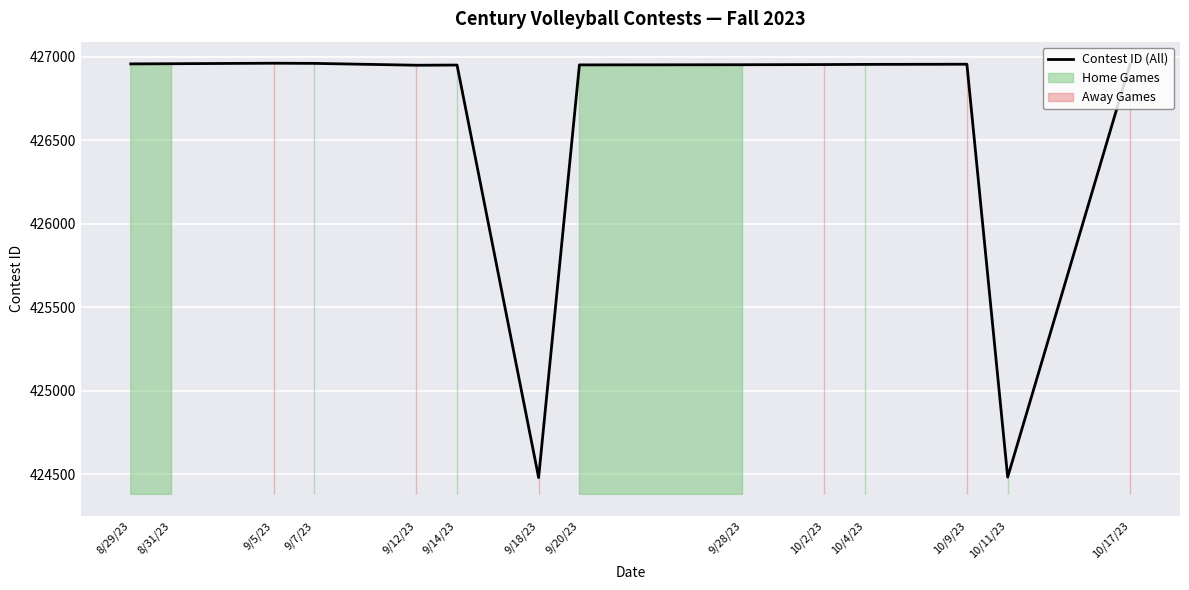

Where is the data nearest to the value 425720?

9/12/23